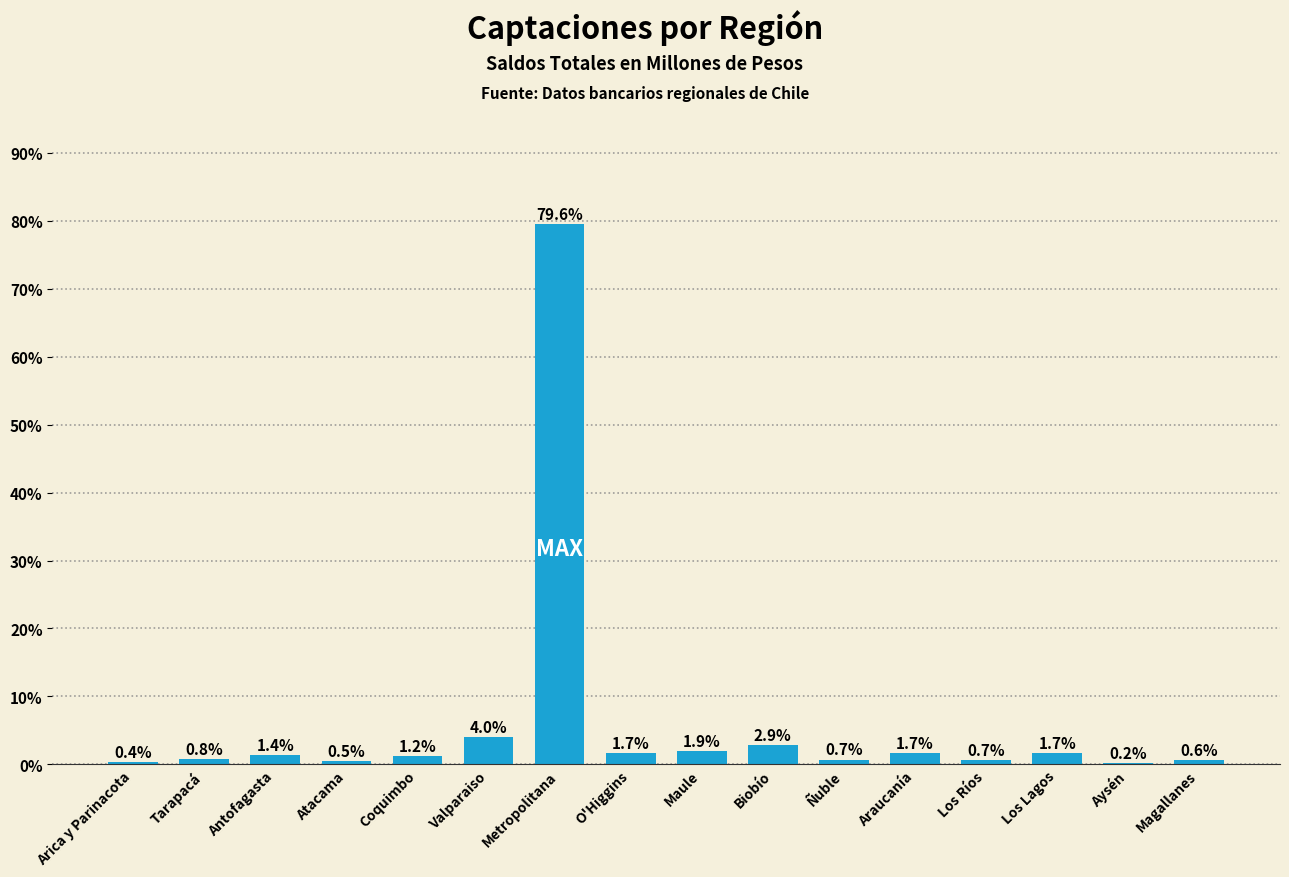

What is the greatest value displayed?

79.6